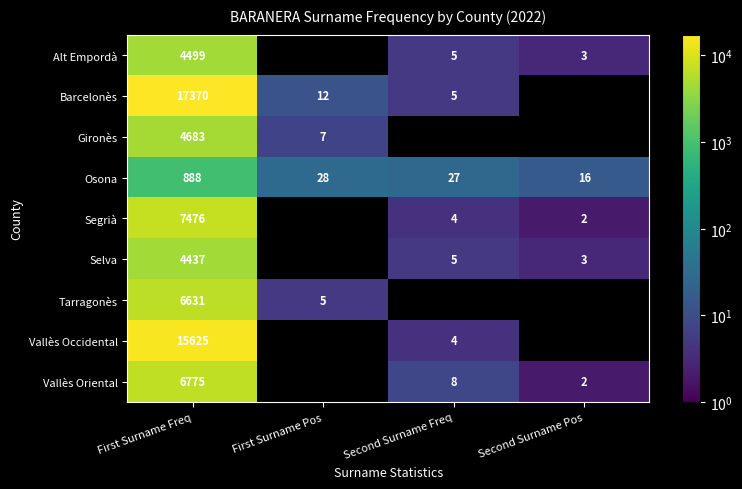

What is the spread (max minus min) of values at First Surname Freq?

16482.0